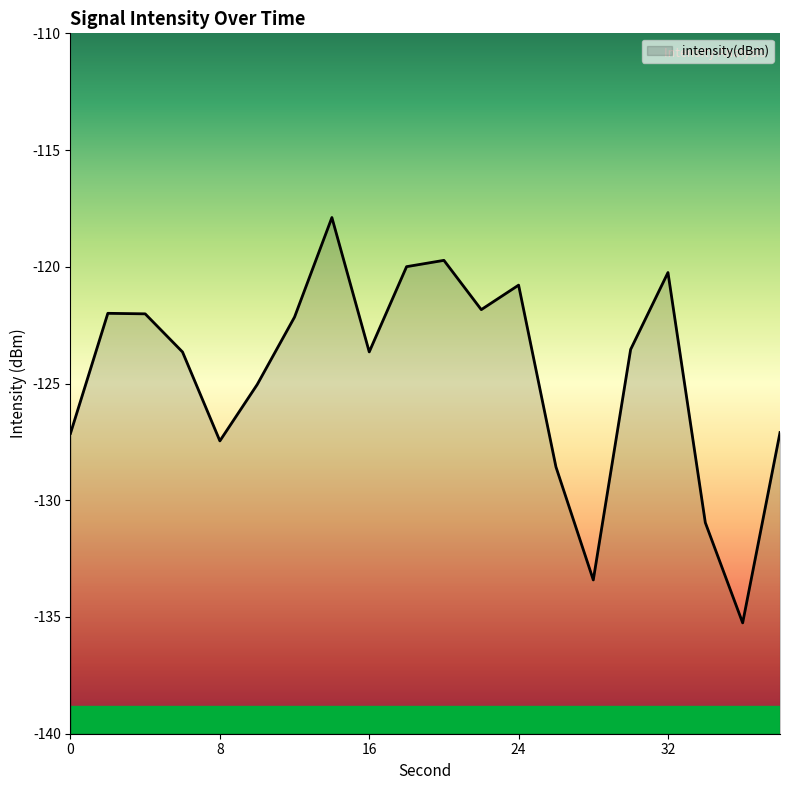

What is the value of the 6th point from the left?

-125.0